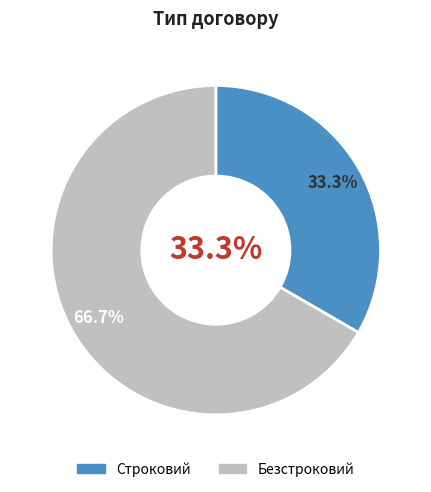

To the nearest percent, what percentage of the pie is Строковий?

33%